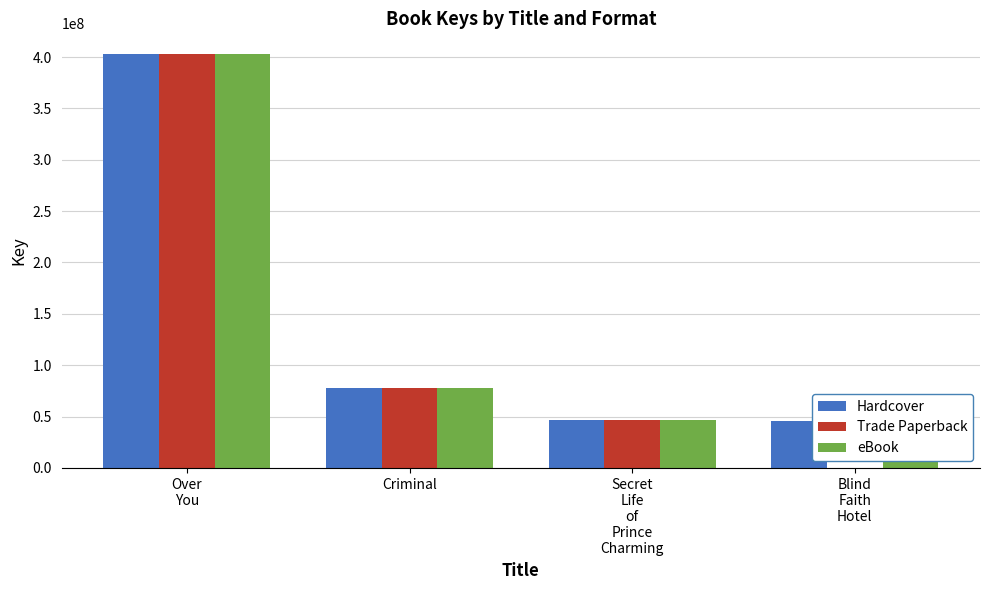

What is the value of the Hardcover bar at the 4th from the left?

45454395